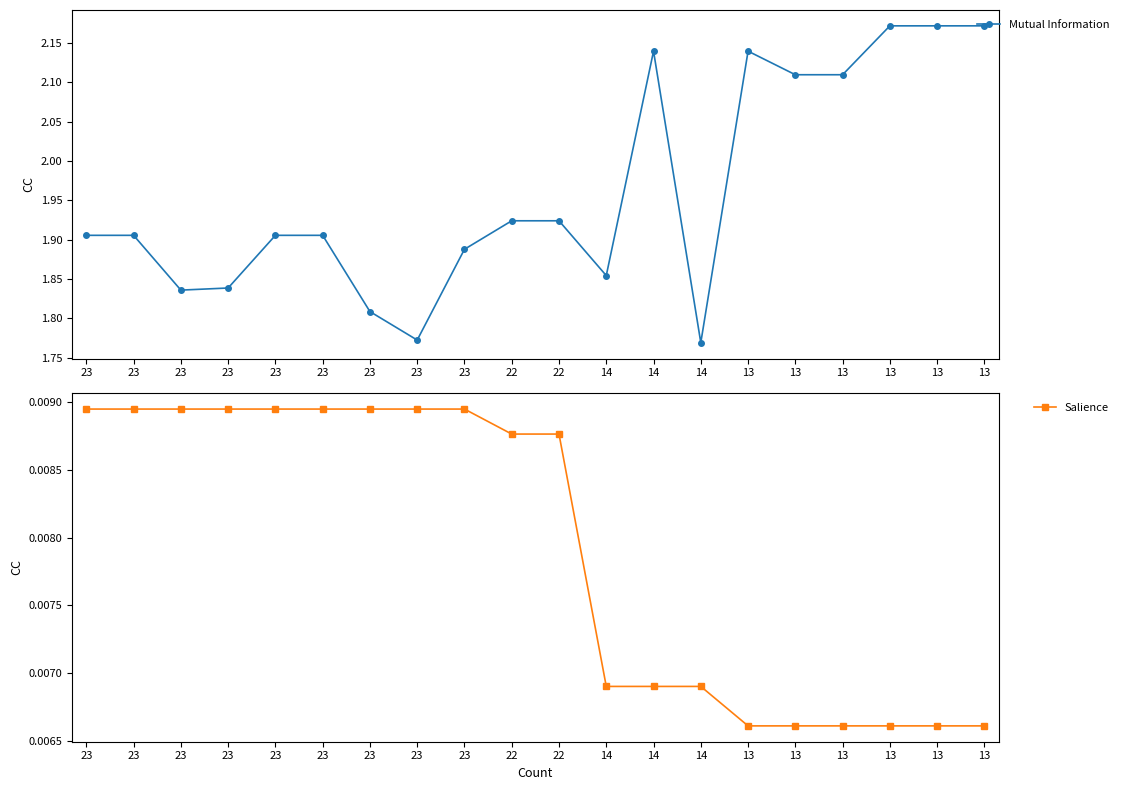

Between 23 and 13, which series saw the biggest shift?

Mutual Information